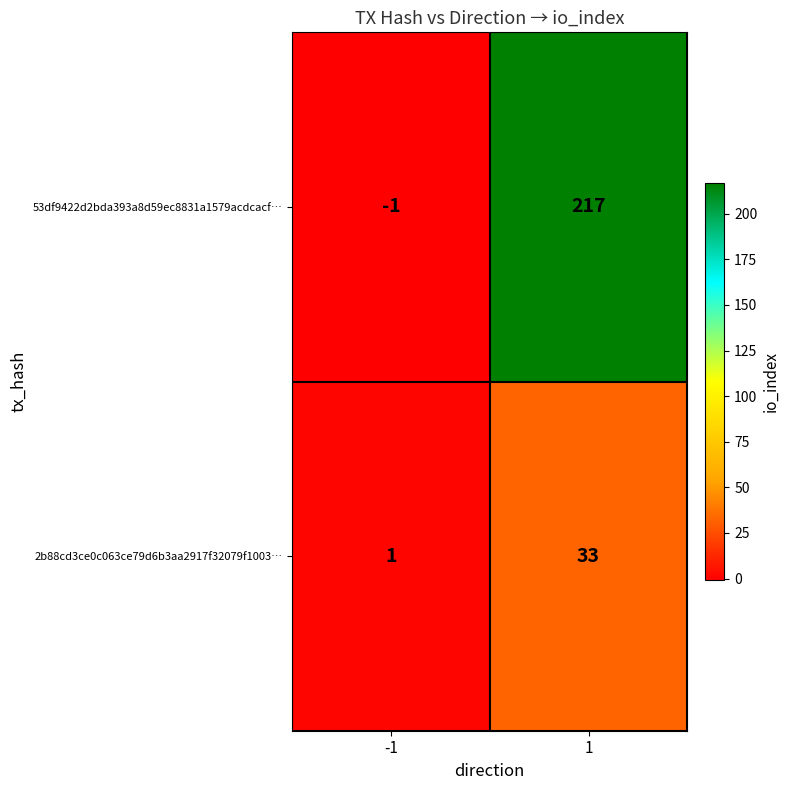

Reading left to right, list all the values displayed in this chart.

53df9422d2bda393a8d59ec8831a1579acdcacf…: -1	217
2b88cd3ce0c063ce79d6b3aa2917f32079f1003…: 1	33